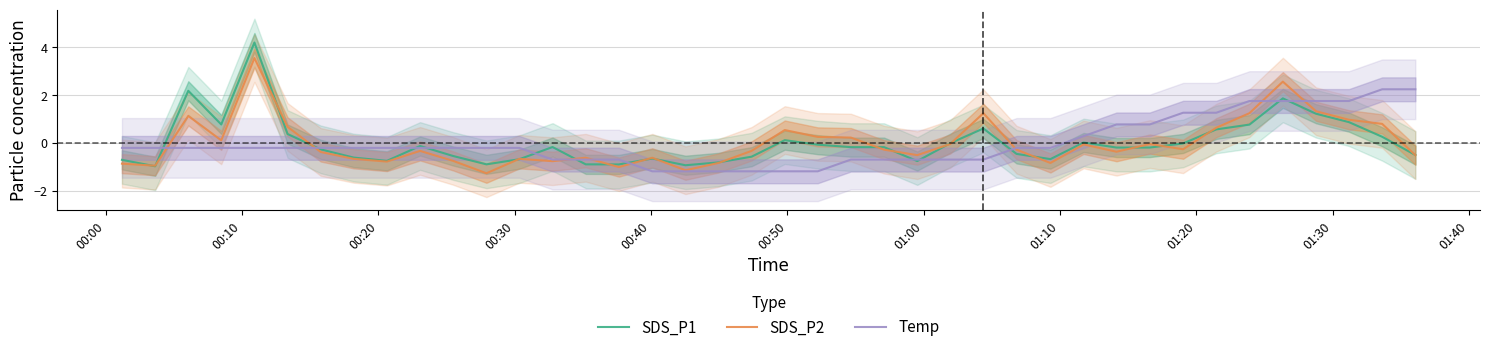

True or false: Temp and SDS_P2 intersect in this chart.

True